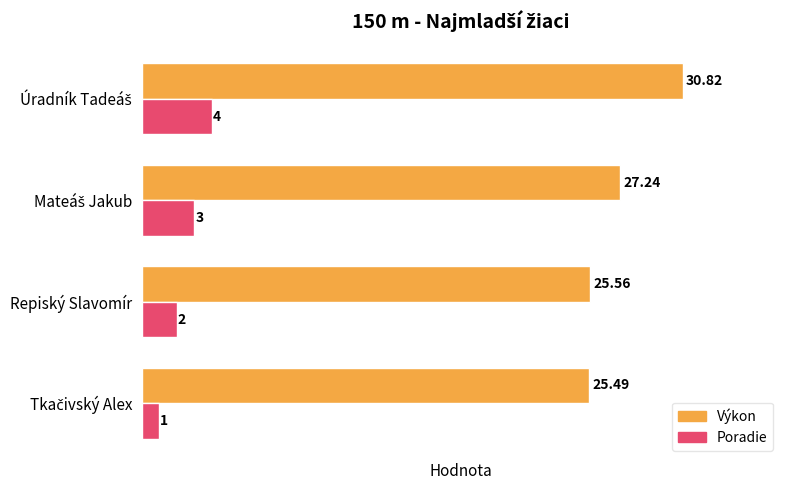

What is the sum of all Poradie values?

10.0